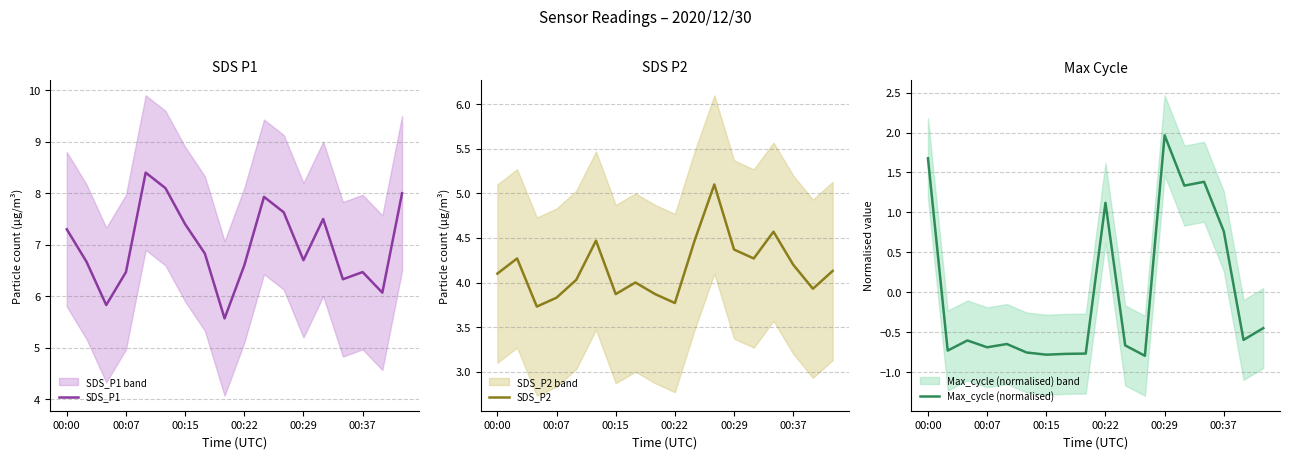

Is it true that SDS_P1 equals 8.6 at 00:22?

False